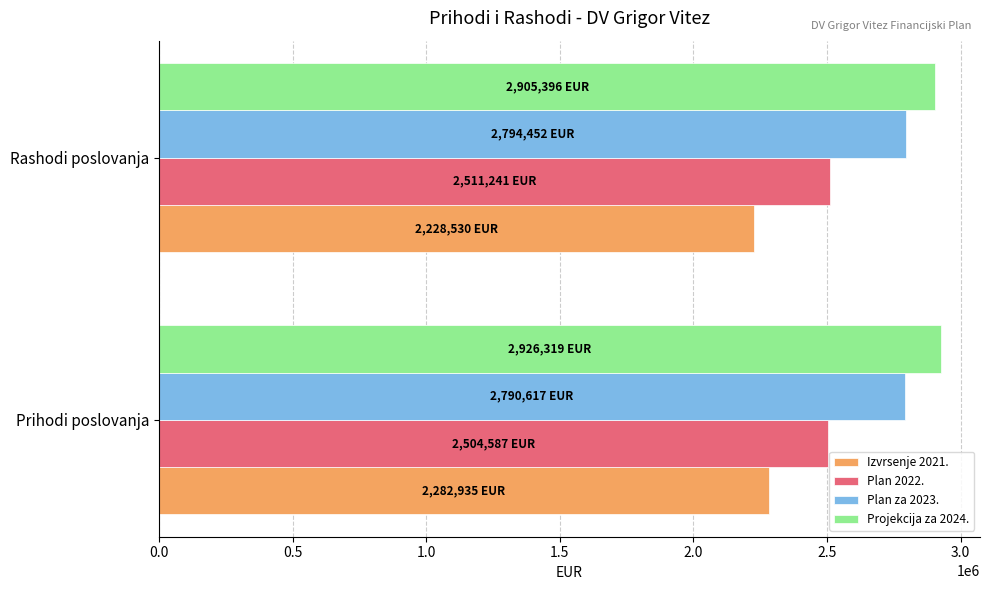

What is the greatest value displayed?

2926319